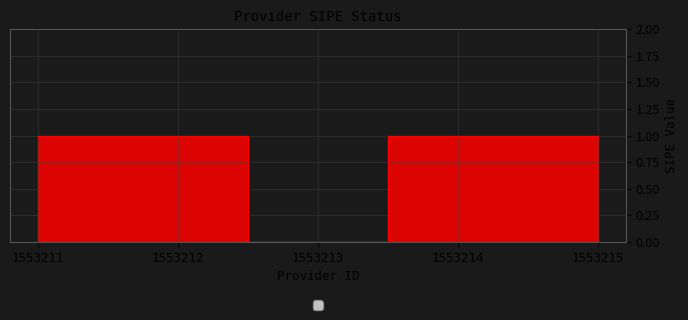

Does the chart display data point markers on the line(s)?

No